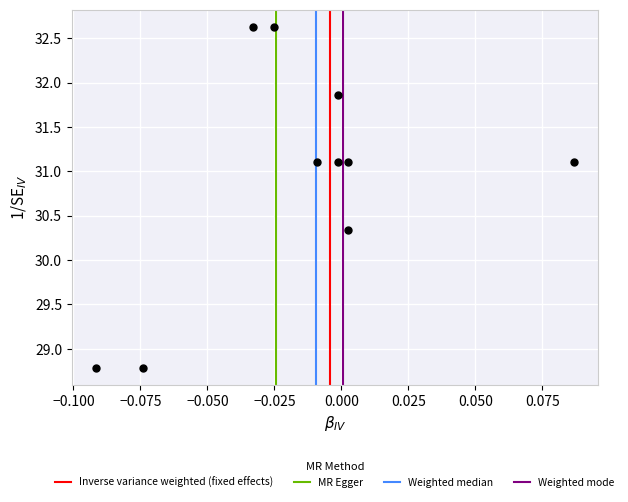

What Y value in the scatter plot is closest to 30?

30.3